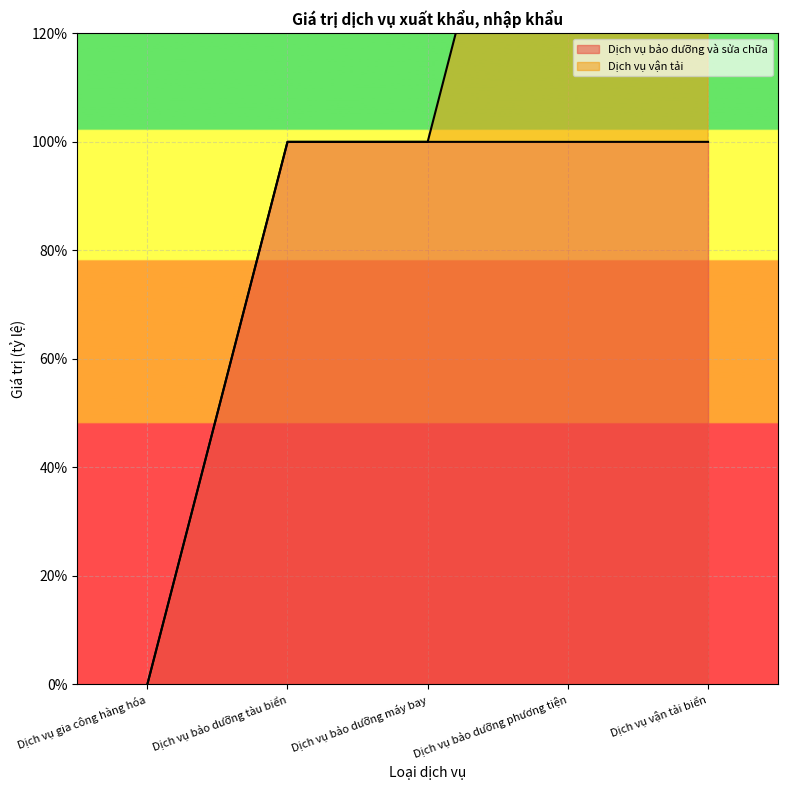

Read the value at Dịch vụ vận tải biển.

1